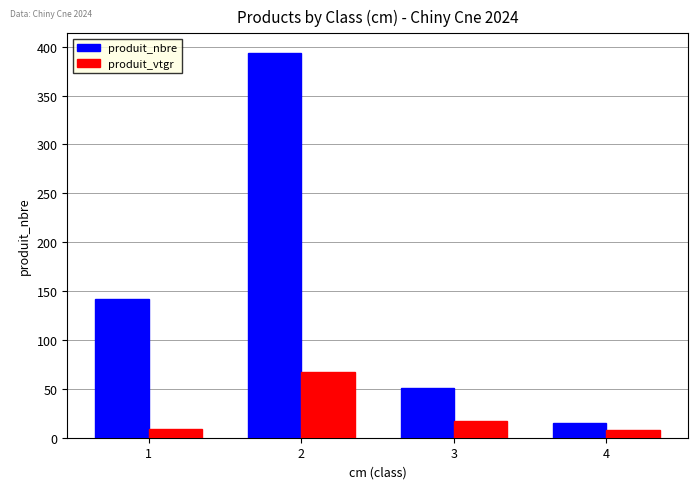

Which series has the largest range (max minus min)?

produit_nbre